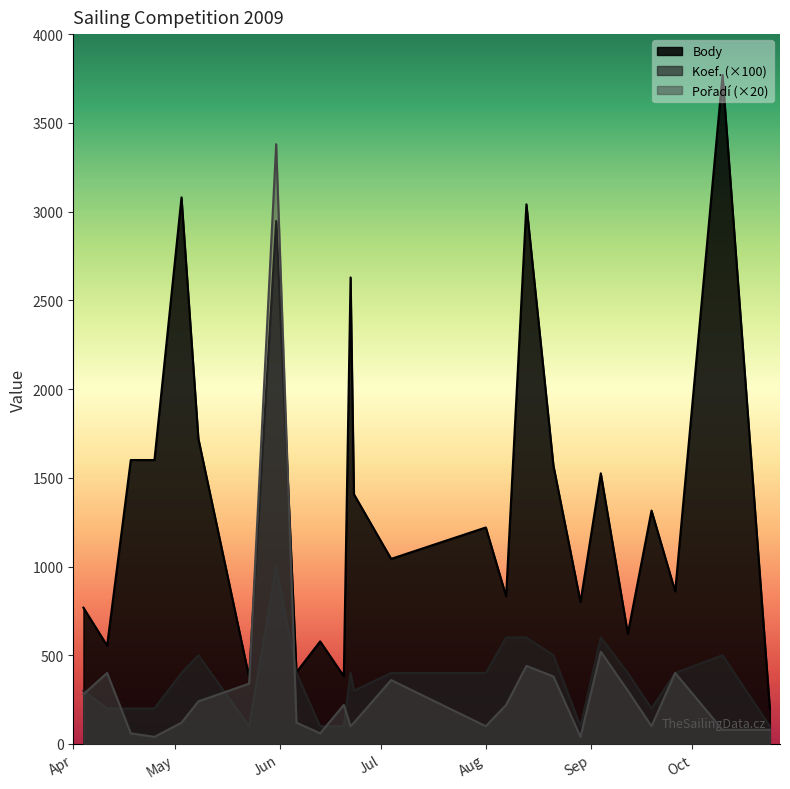

Which series ends up on top after the final intersection of Pořadí and Body?

Body